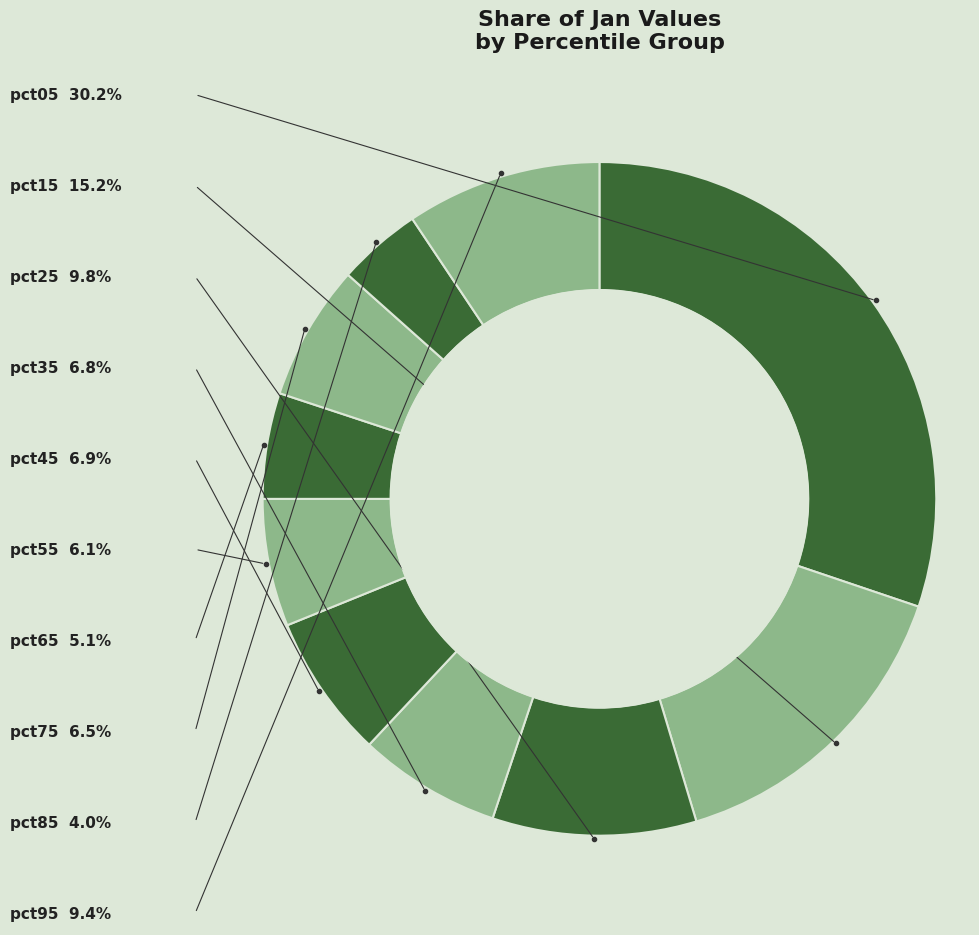

How many segments does this pie chart have?

10